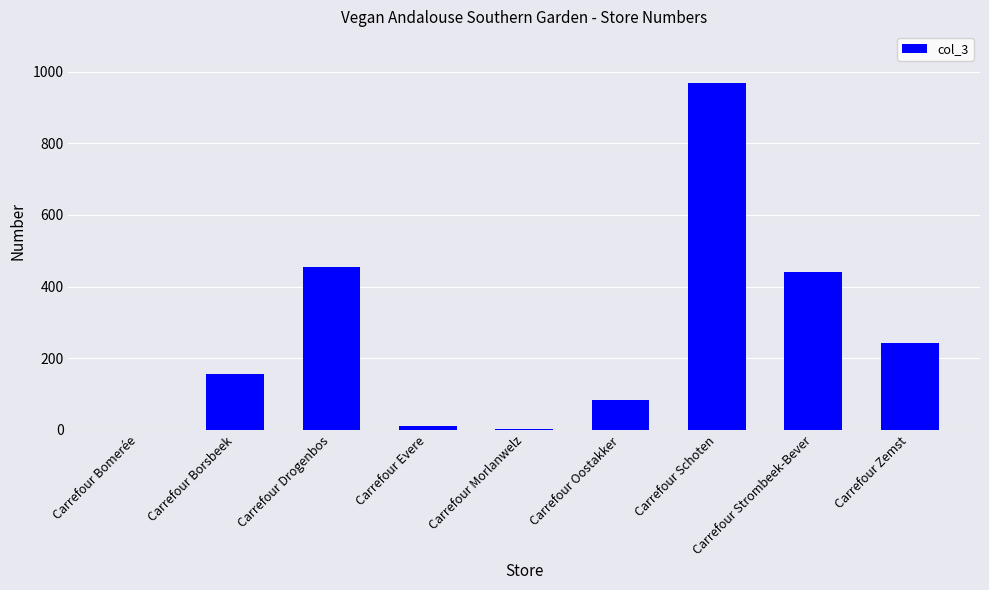

How many series are shown in this chart?

1